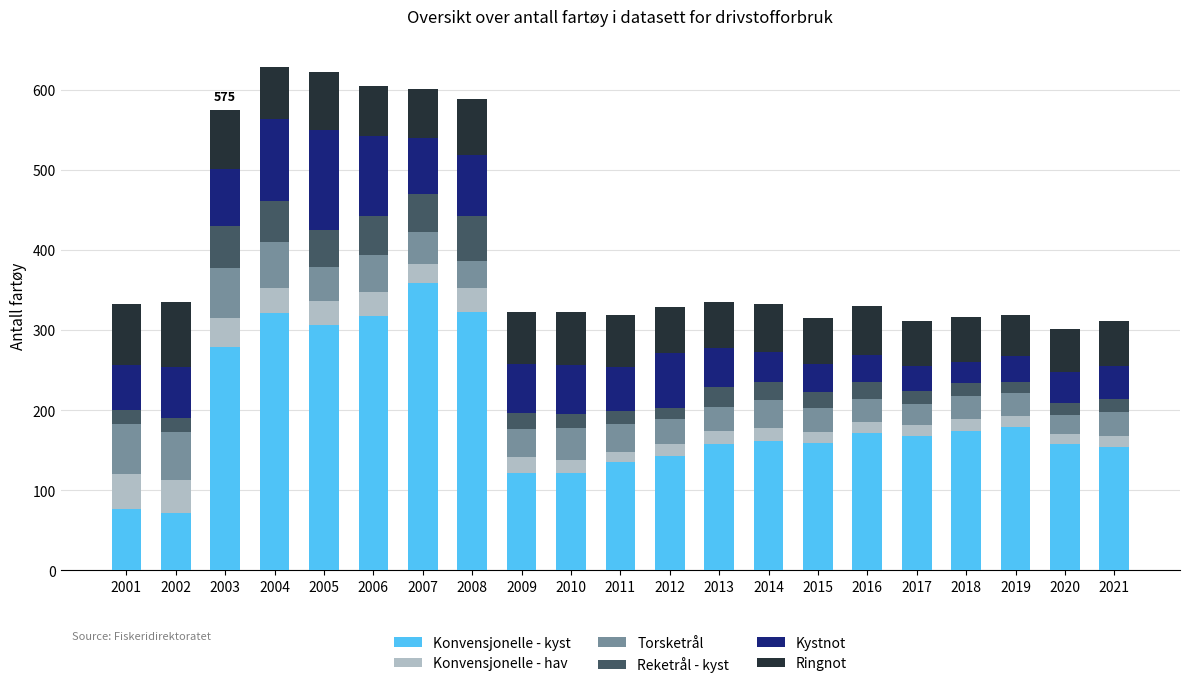

At which label does Konvensjonelle - kyst reach its peak?

2007